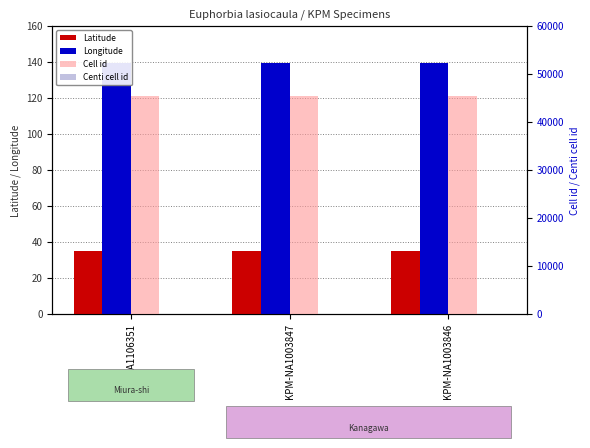

Which has a higher value, KPM-NA1003847 or KPM-NA1003846?

KPM-NA1003847